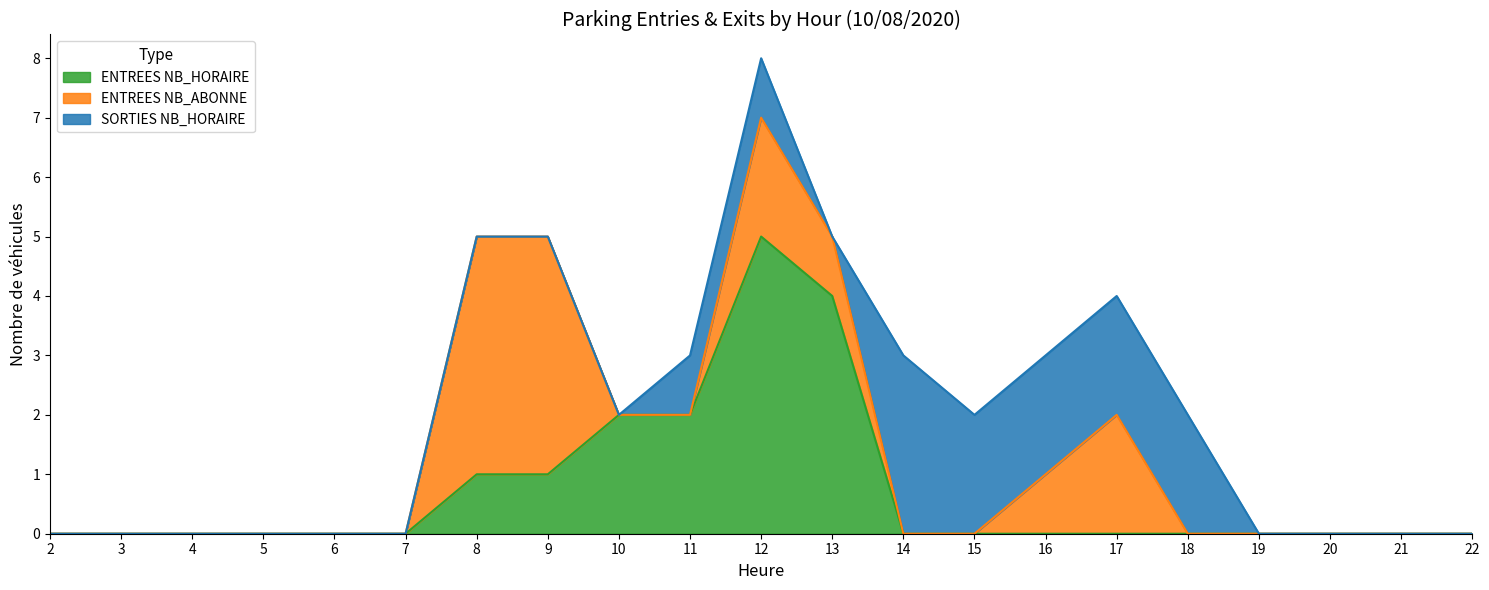

At which category is the sum across all series the highest?

12